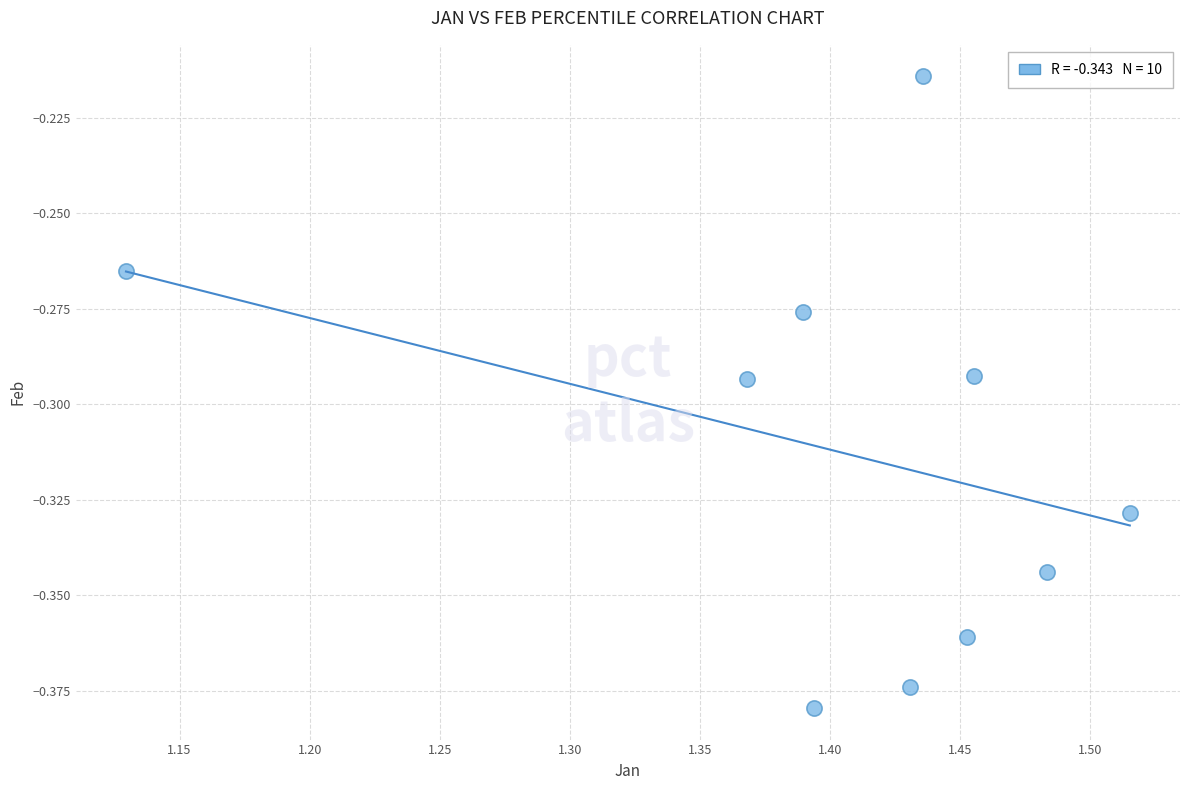

What is the range of X values (max minus min)?

0.4